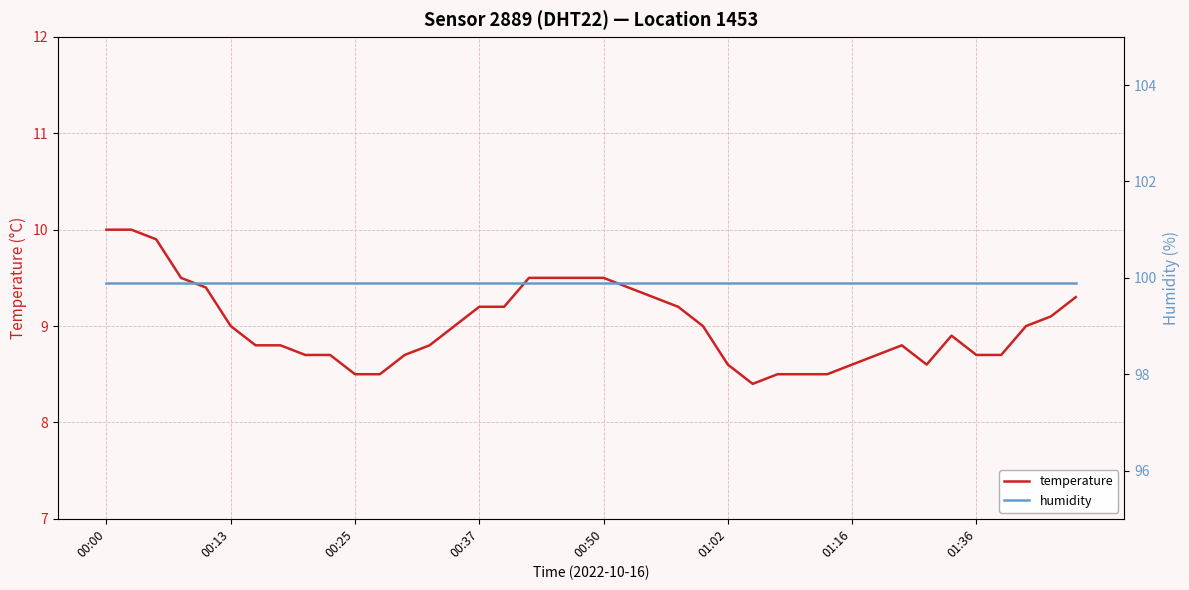

Where is the first local minimum for temperature?

26